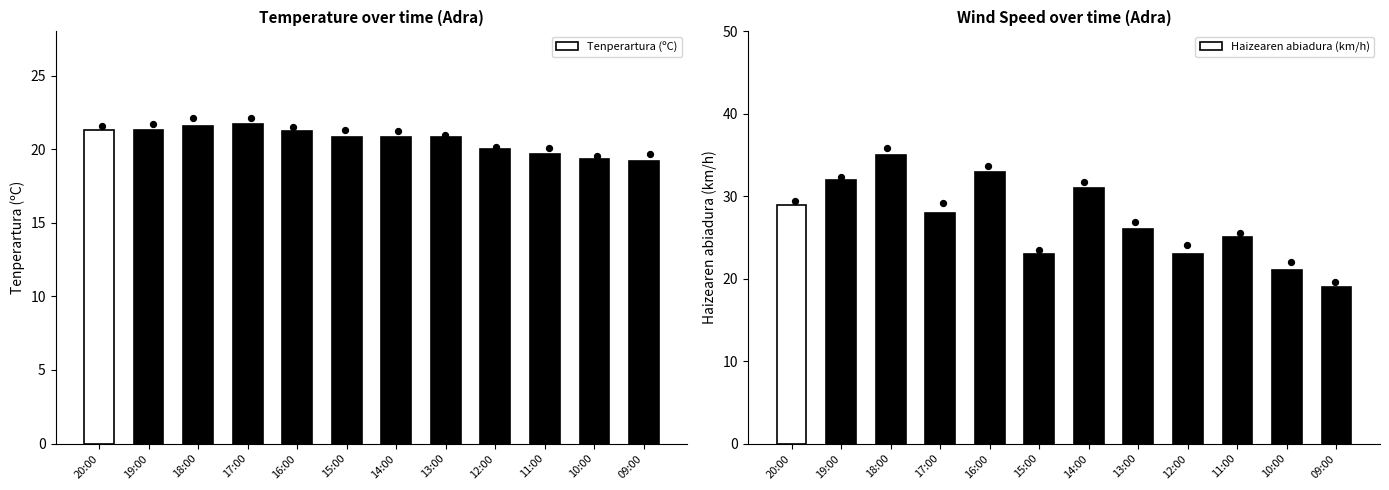

Is the value of Tenperartura (ºC) at 12:00 greater than the value of Haizearen abiadura (km/h) at 17:00?

No